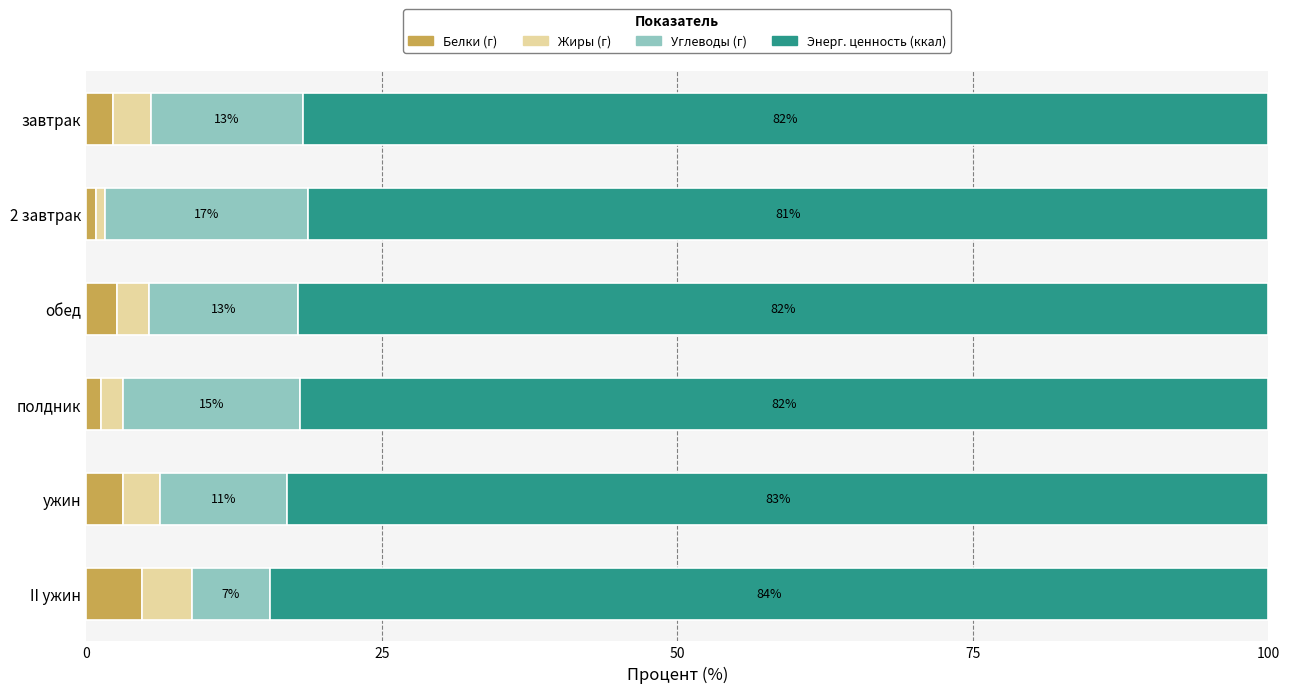

What is the total value across all series at 2 завтрак?

100.0